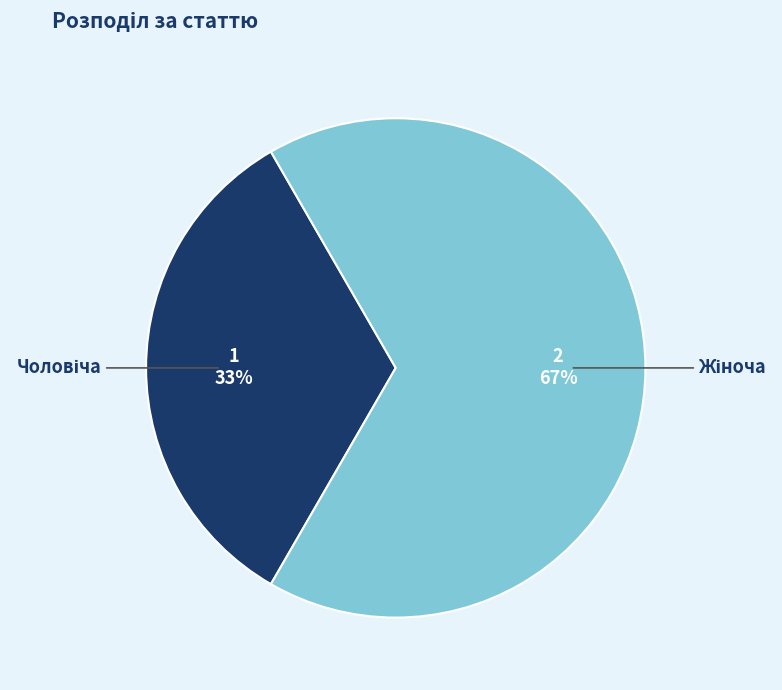

Is there any slice that represents more than half of the pie?

Yes